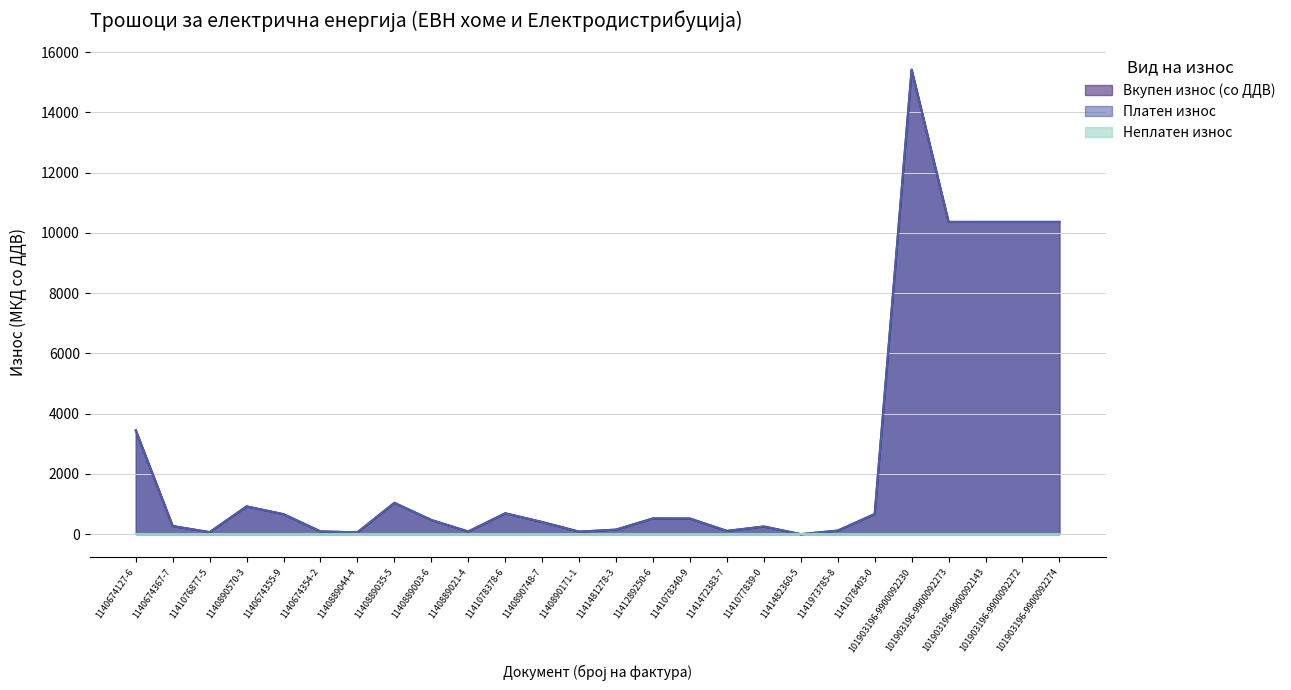

What is the value of the Платен износ point at the 15th from the left?

522